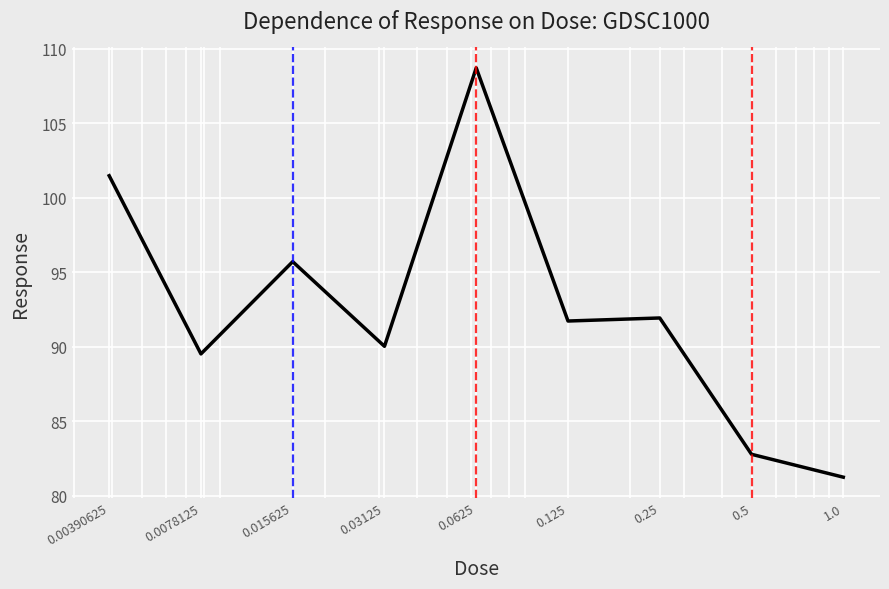

What is the maximum value shown in the chart?

108.7